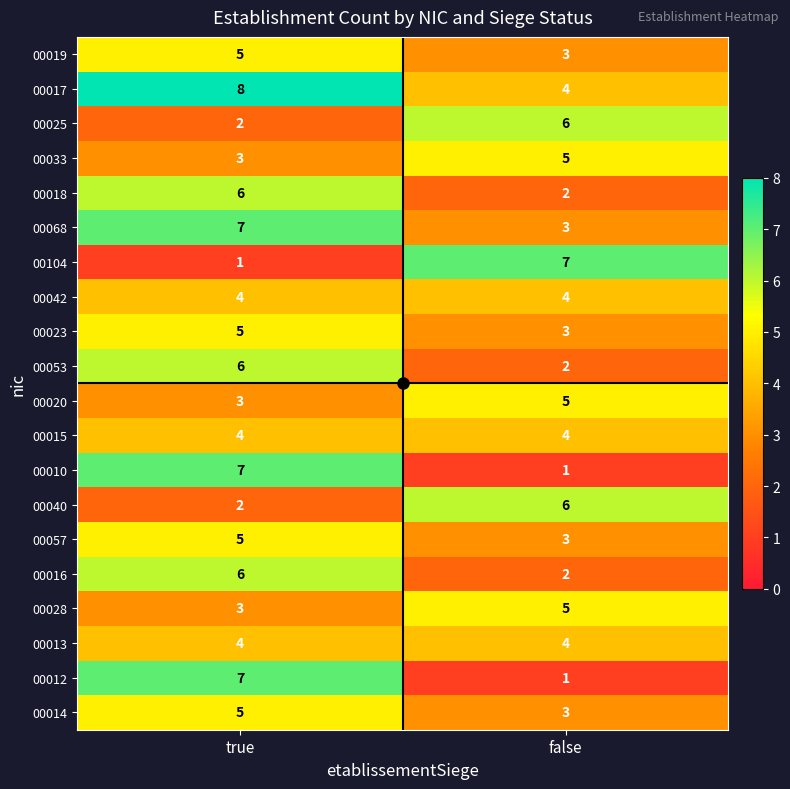

What is the difference between the highest and lowest values at true?

7